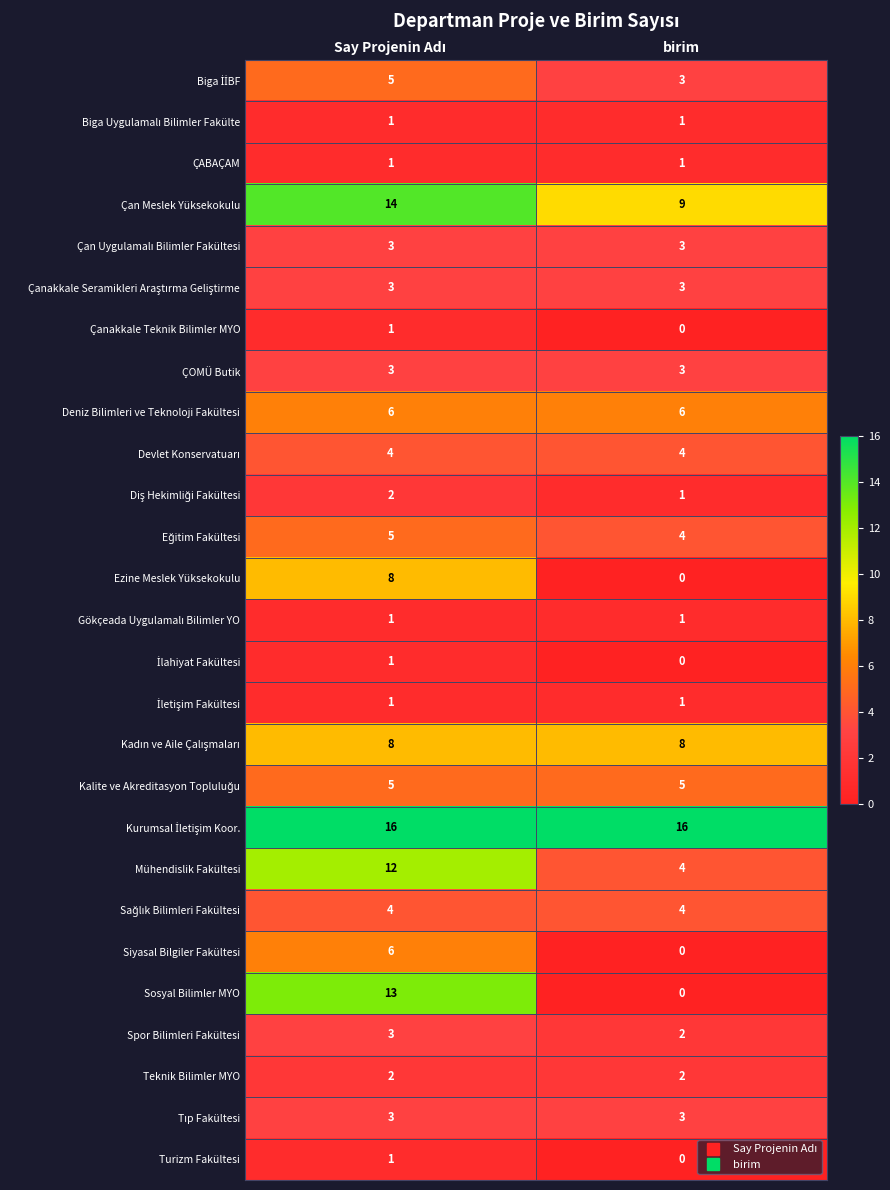

The Siyasal Bilgiler Fakültesi series shows 3 at birim. True or false?

False